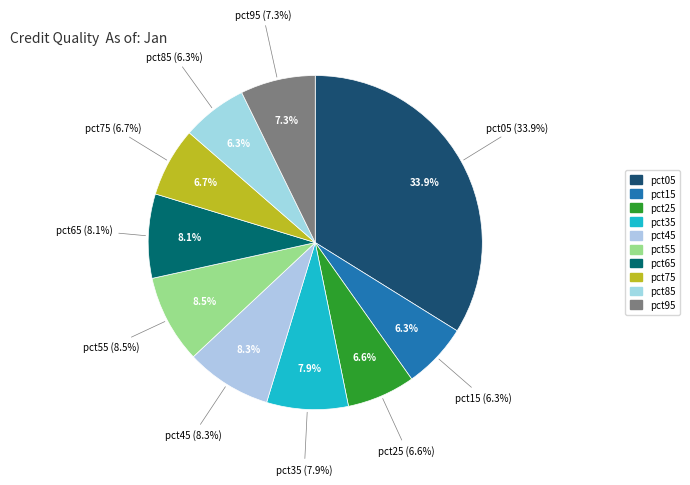

To the nearest percent, what is the difference between the pct55 and pct85 slice percentages?

2%